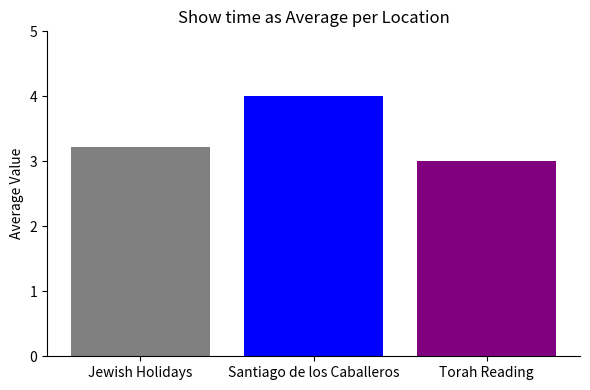

How many data points are above 3?

2